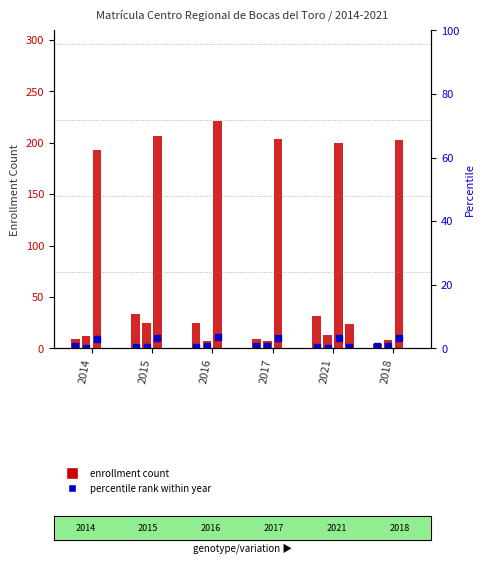

Where is Total de Postgrado nearest to the value 16?

2021